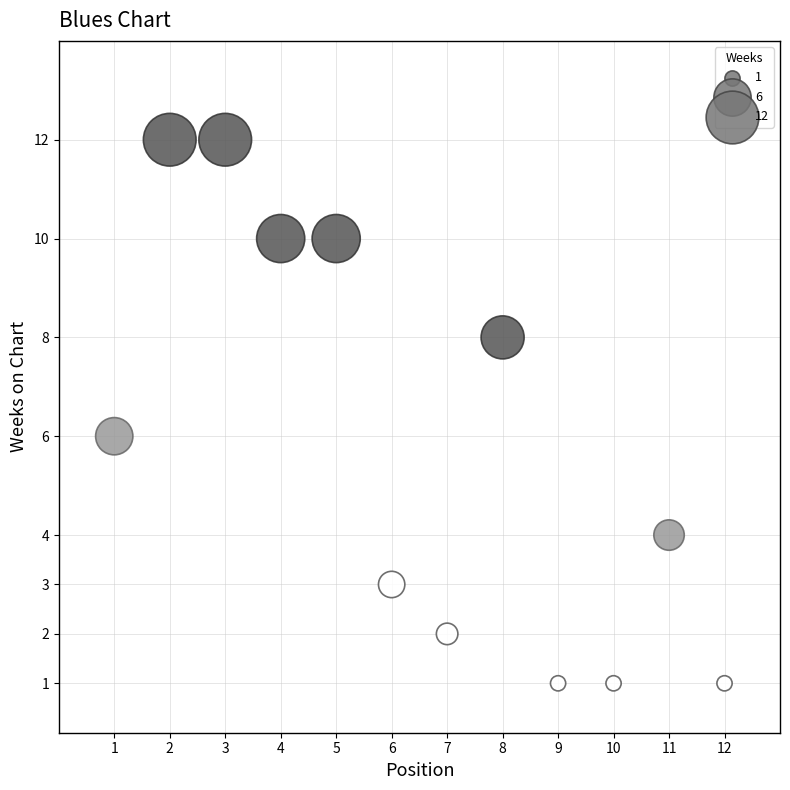

What is the average X value?

6